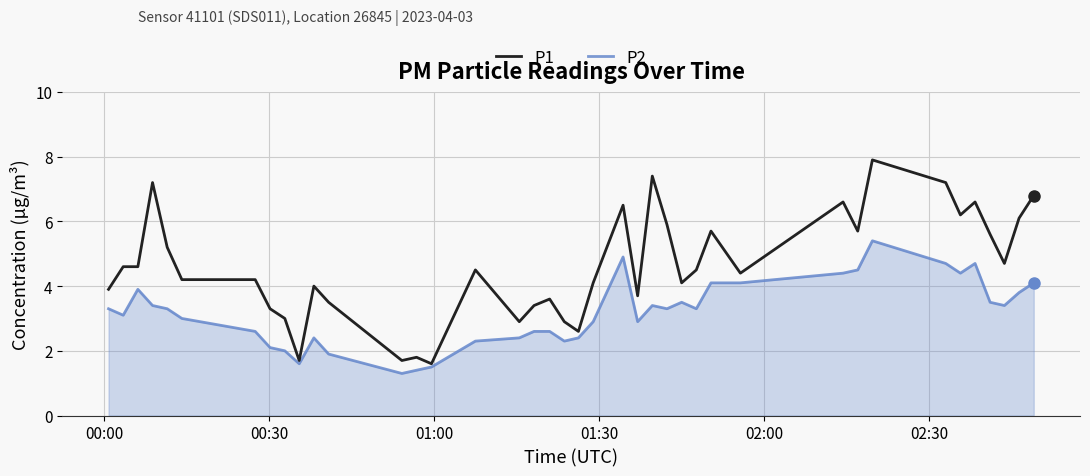

Rank the series by their average value, from highest to lowest.

P1, P2